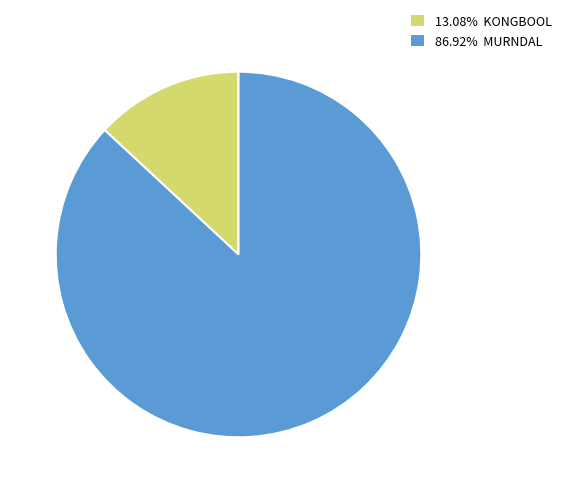

Approximately how many times larger is the value at 86.92% MURNDAL compared to 13.08% KONGBOOL?

6.6